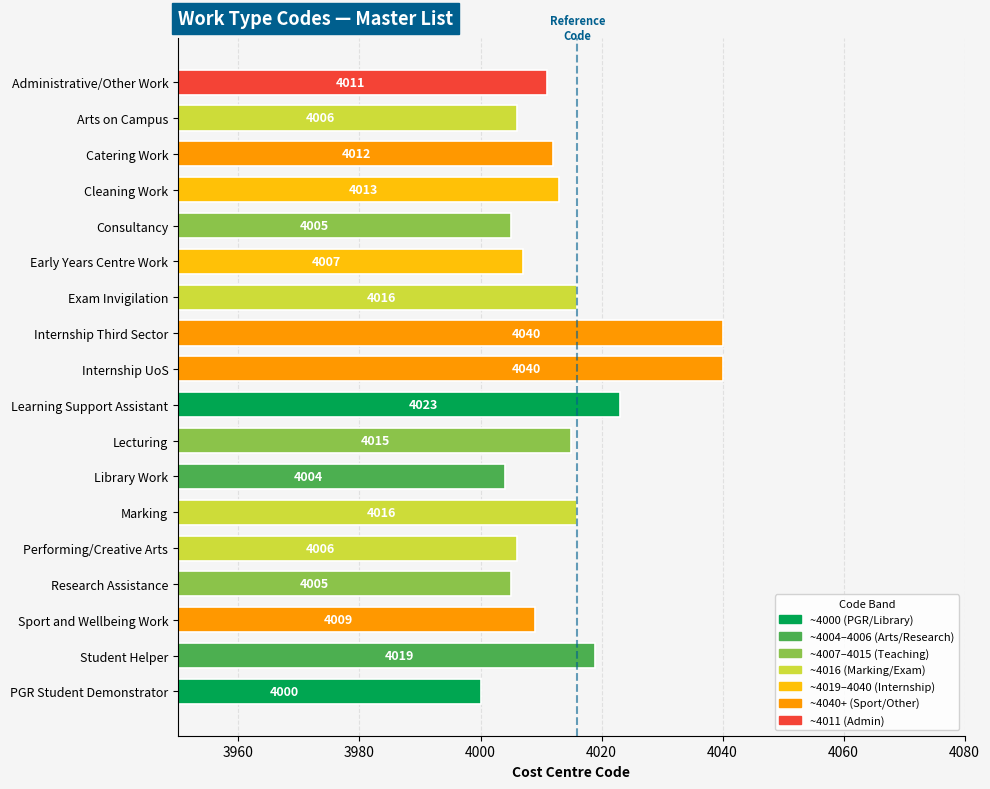

What is the label of the 16th bar from the bottom?

Catering Work